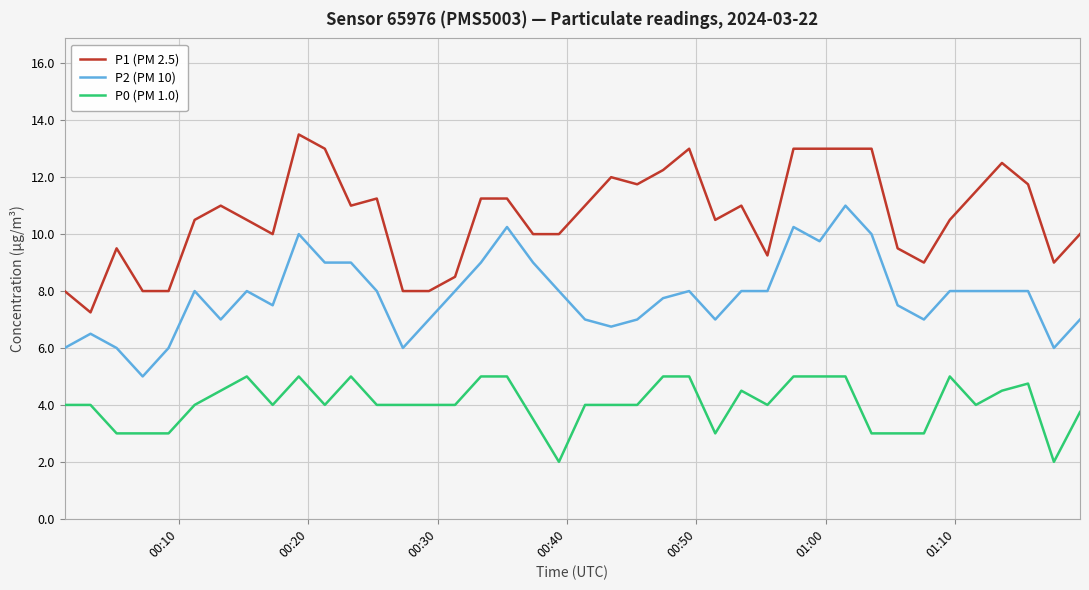

List the series in order of their peak value, highest first.

P1 (PM 2.5), P2 (PM 10), P0 (PM 1.0)